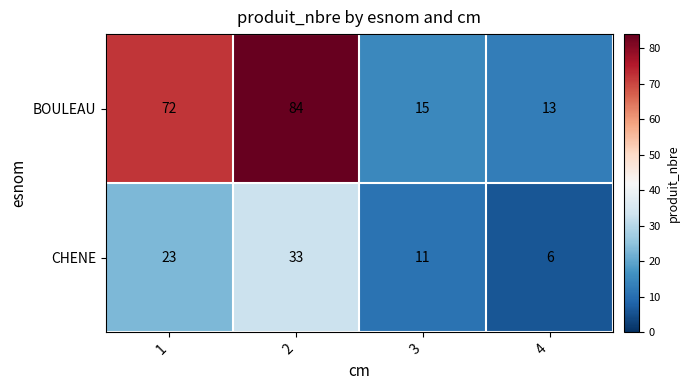

How many data points in CHENE are less than 23?

2